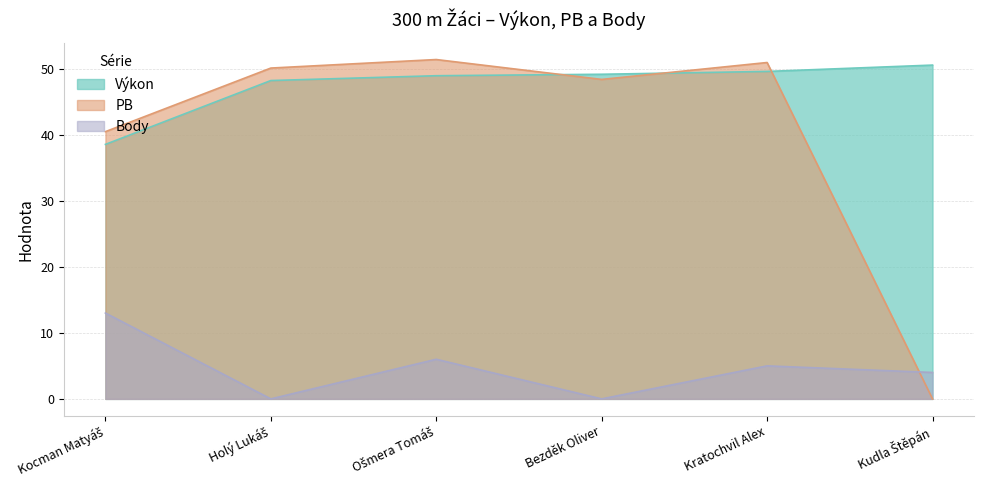

What is the sum of all PB values?

241.3